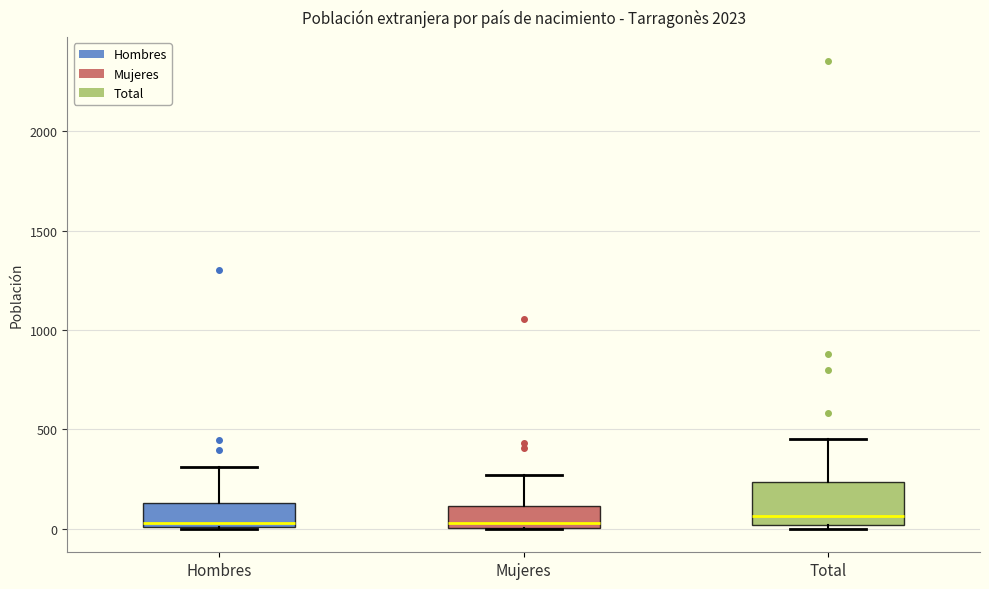

Comparing the boxes themselves (not the whiskers), which one is the tallest?

Total